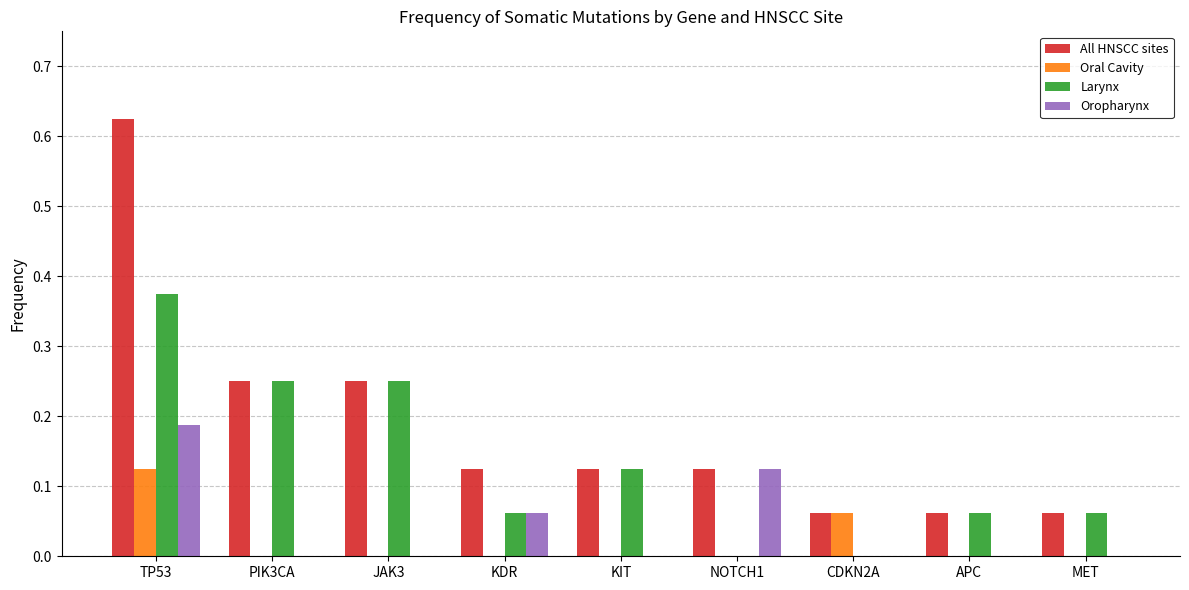

The Oropharynx series shows 0.2 at NOTCH1. True or false?

False